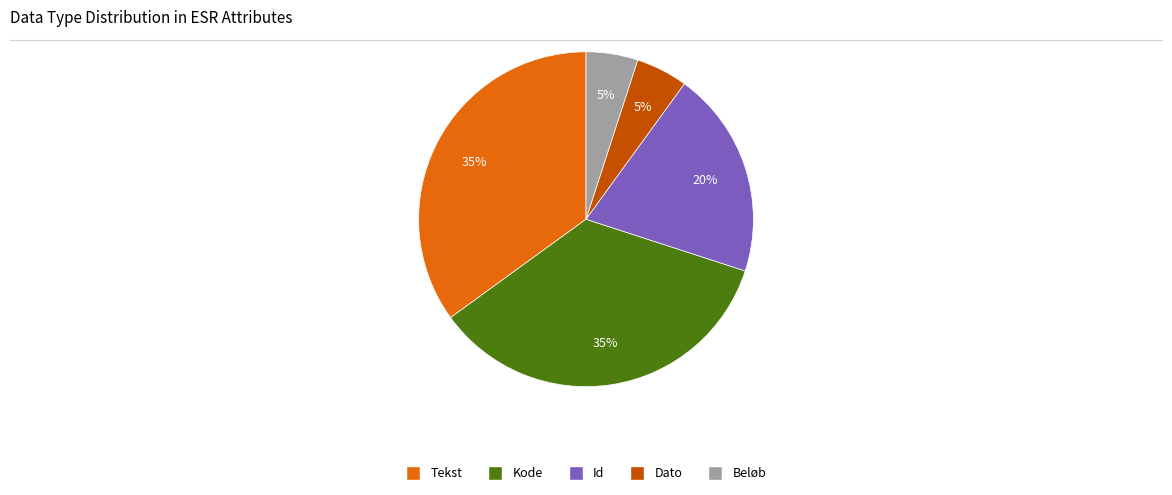

Between Kode and Id, which is larger?

Kode